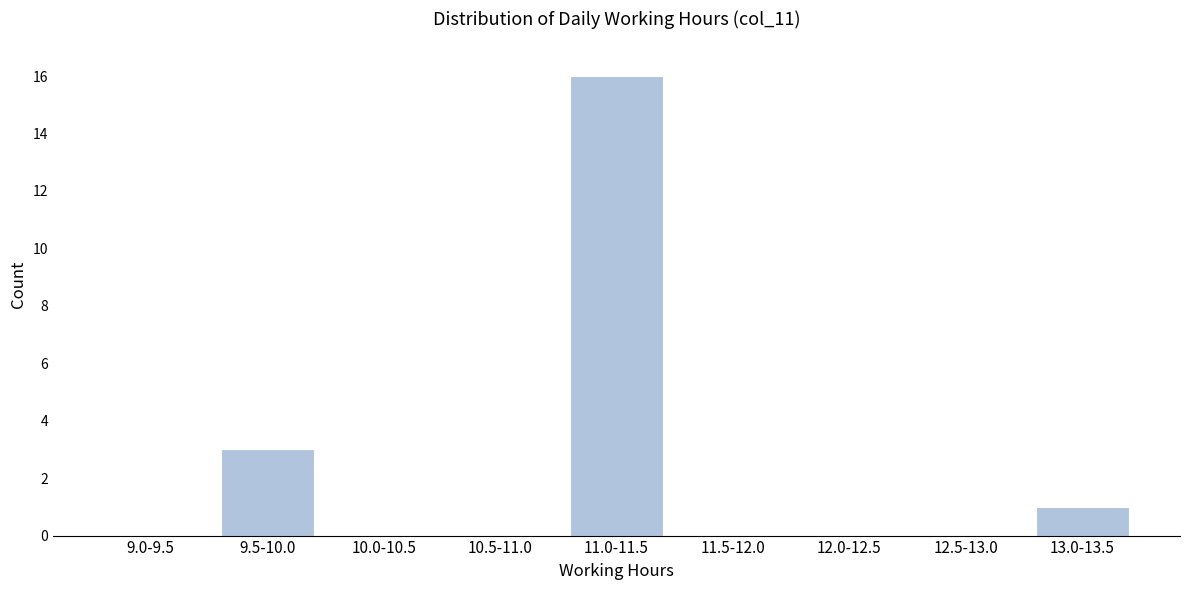

Reading left to right, transcribe all the data shown in this chart.

9.0-9.5=0	9.5-10.0=3	10.0-10.5=0	10.5-11.0=0	11.0-11.5=16	11.5-12.0=0	12.0-12.5=0	12.5-13.0=0	13.0-13.5=1